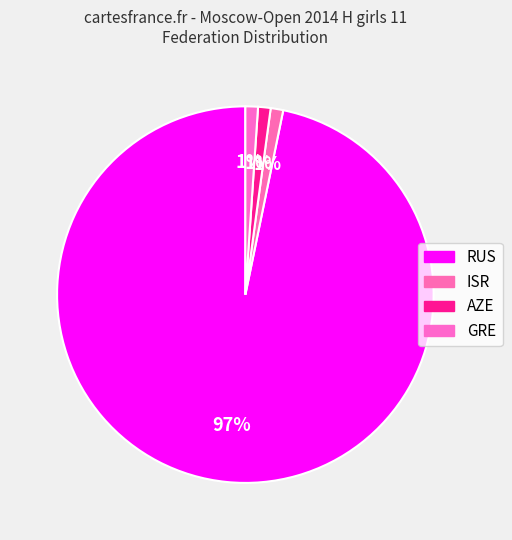

How many slices are in this pie chart?

4